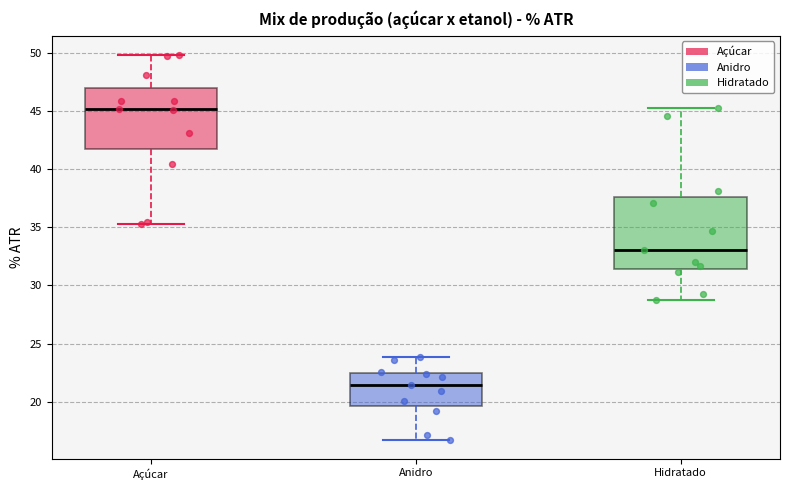

Comparing the boxes themselves (not the whiskers), which one is the tallest?

Hidratado